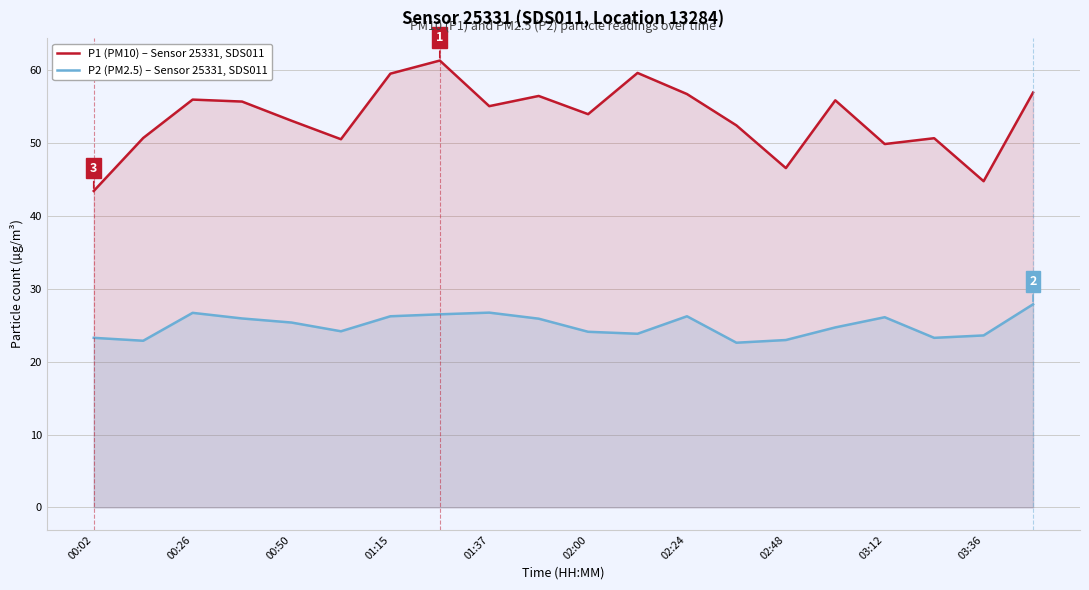

Is the value of P1 (PM10) – Sensor 25331, SDS011 at 02:48 greater than the value of P2 (PM2.5) – Sensor 25331, SDS011 at 03:36?

Yes